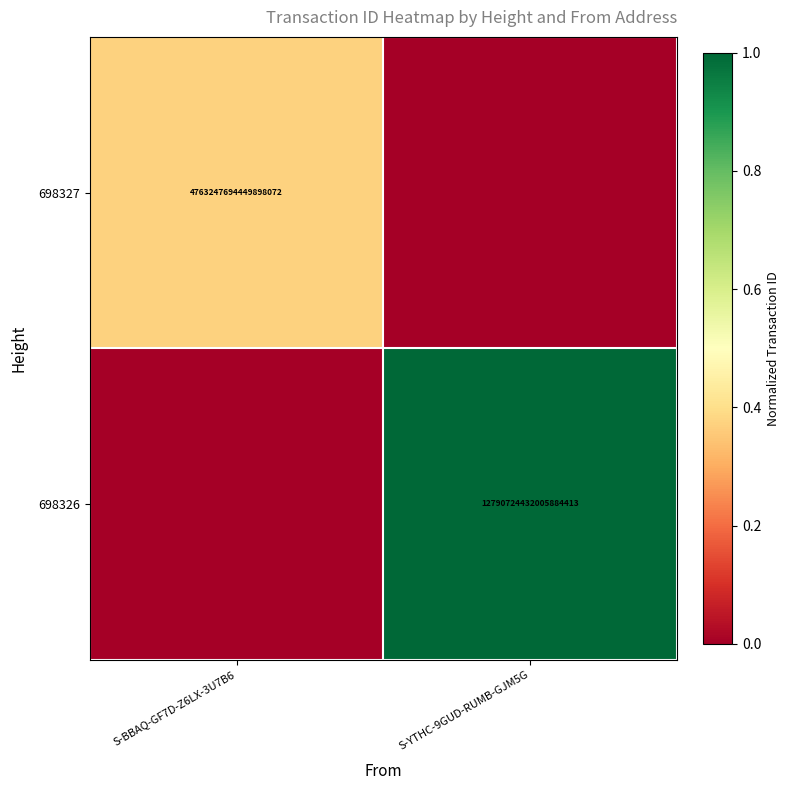

The value of 698327 at S-BBAQ-GF7D-Z6LX-3U7B6 is 8220205500783848448. True or false?

False